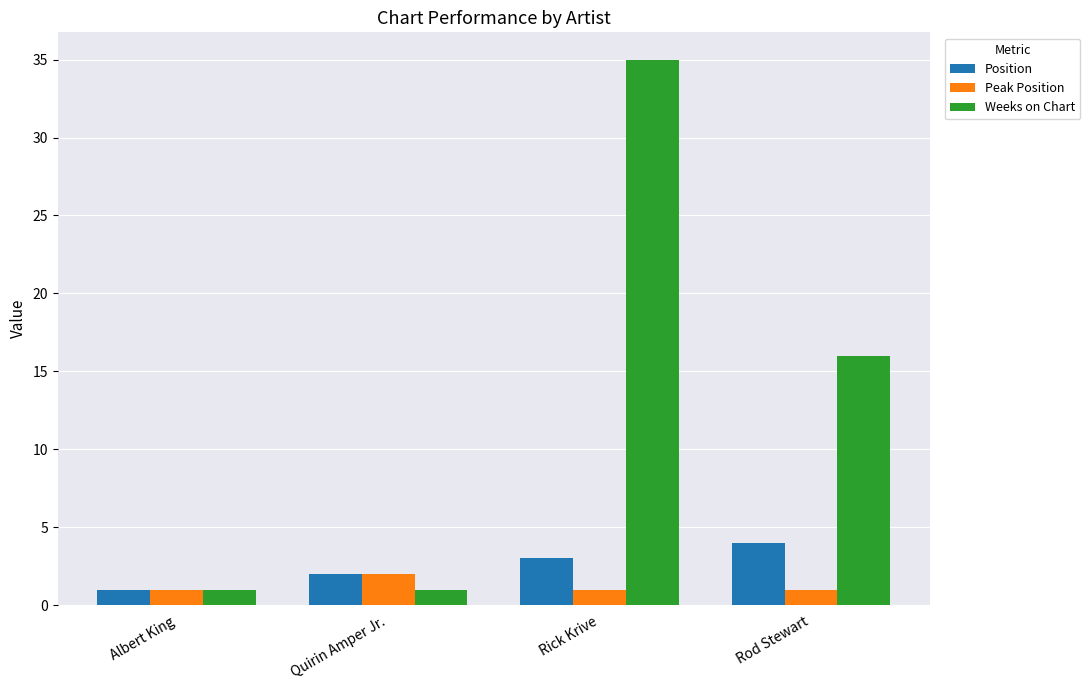

How many bars are there in total?

12